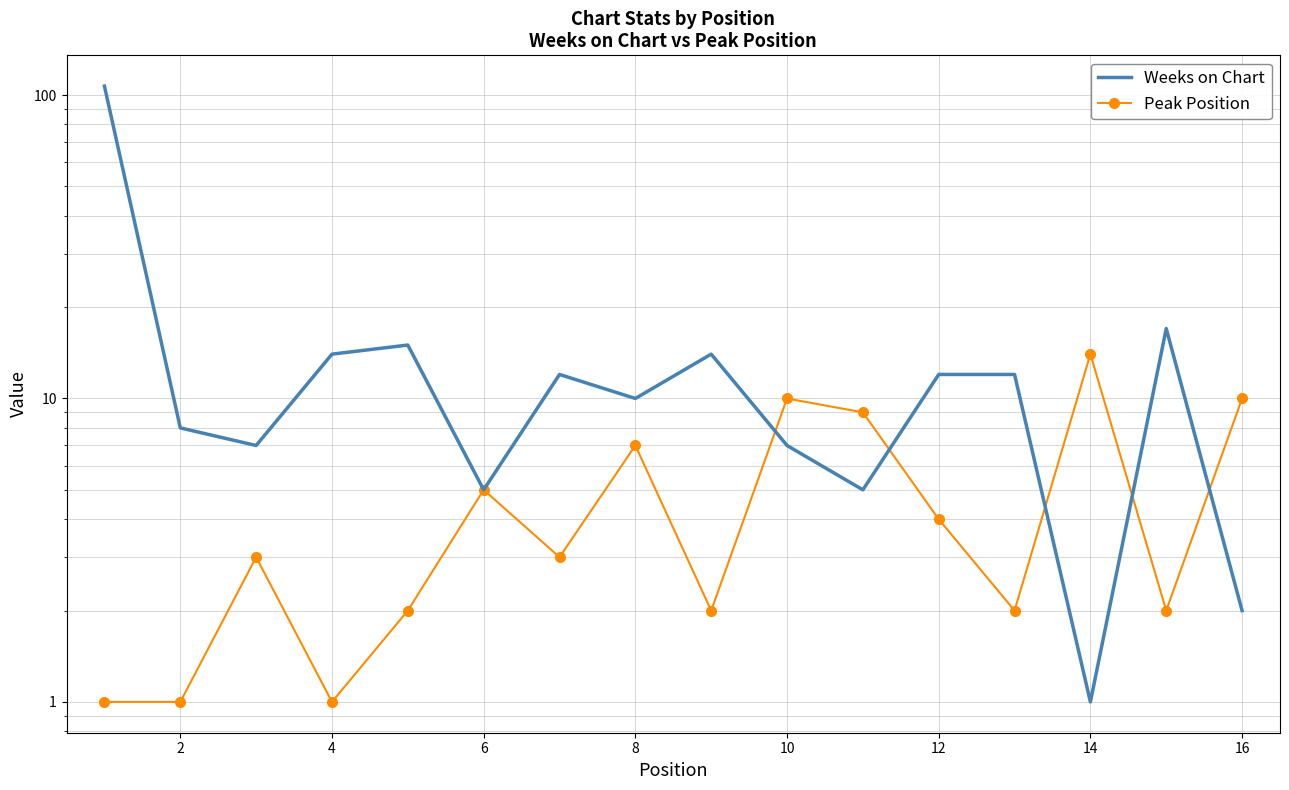

How many values in the Weeks on Chart series exceed 12?

5